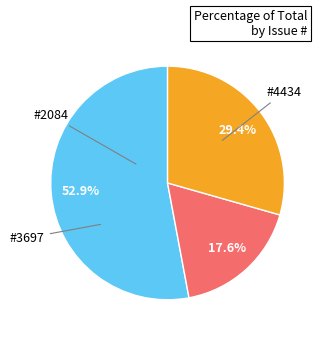

Is there any slice that represents more than half of the pie?

Yes